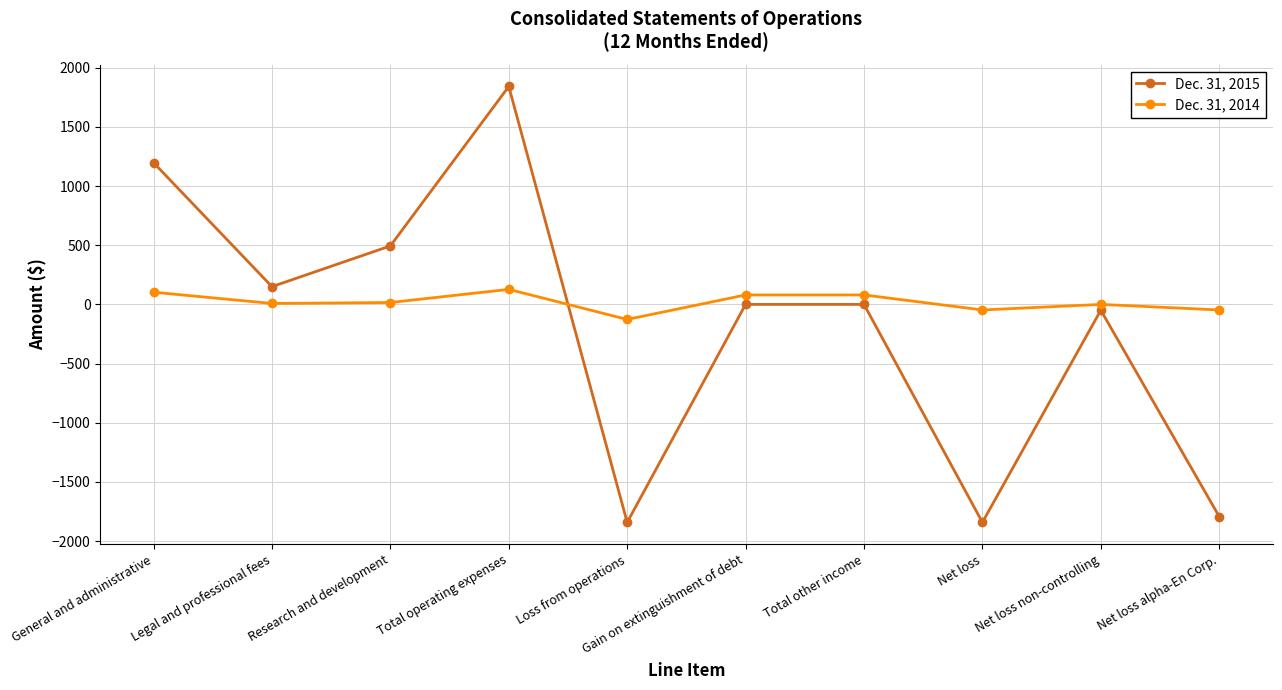

Rank the series at Net loss from highest to lowest value.

Dec. 31, 2014, Dec. 31, 2015